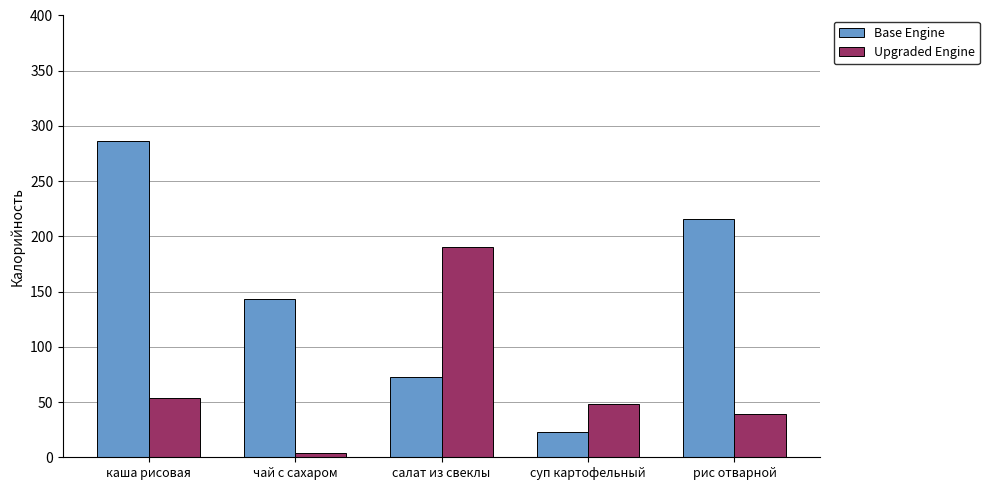

What is the total value across all series at салат из свеклы?

263.3